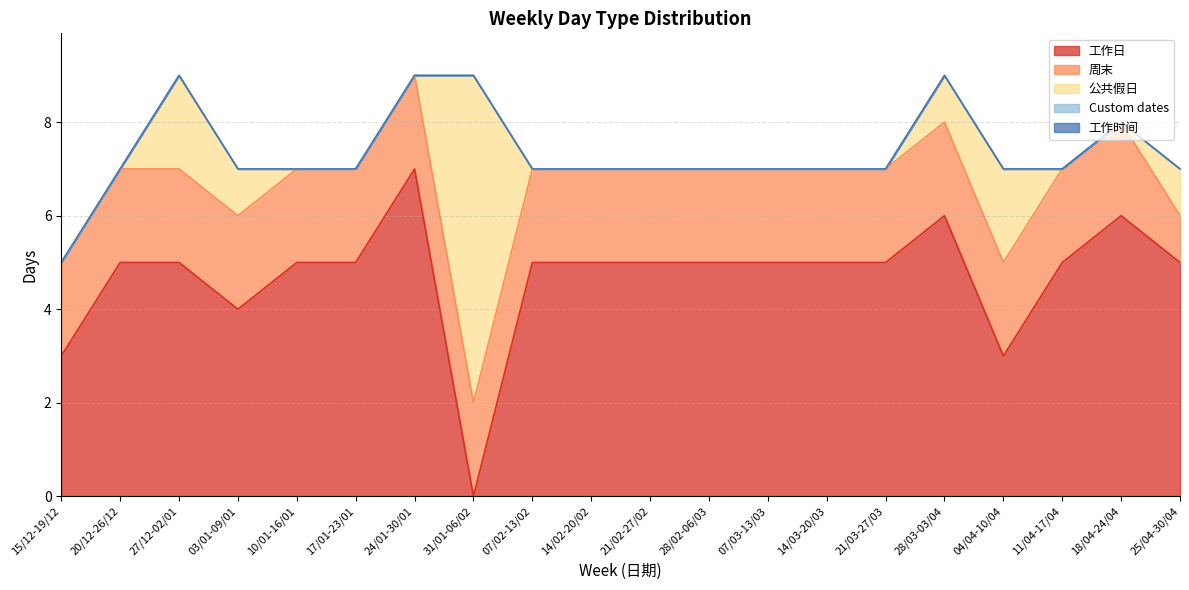

Does the chart have visible grid lines?

Yes